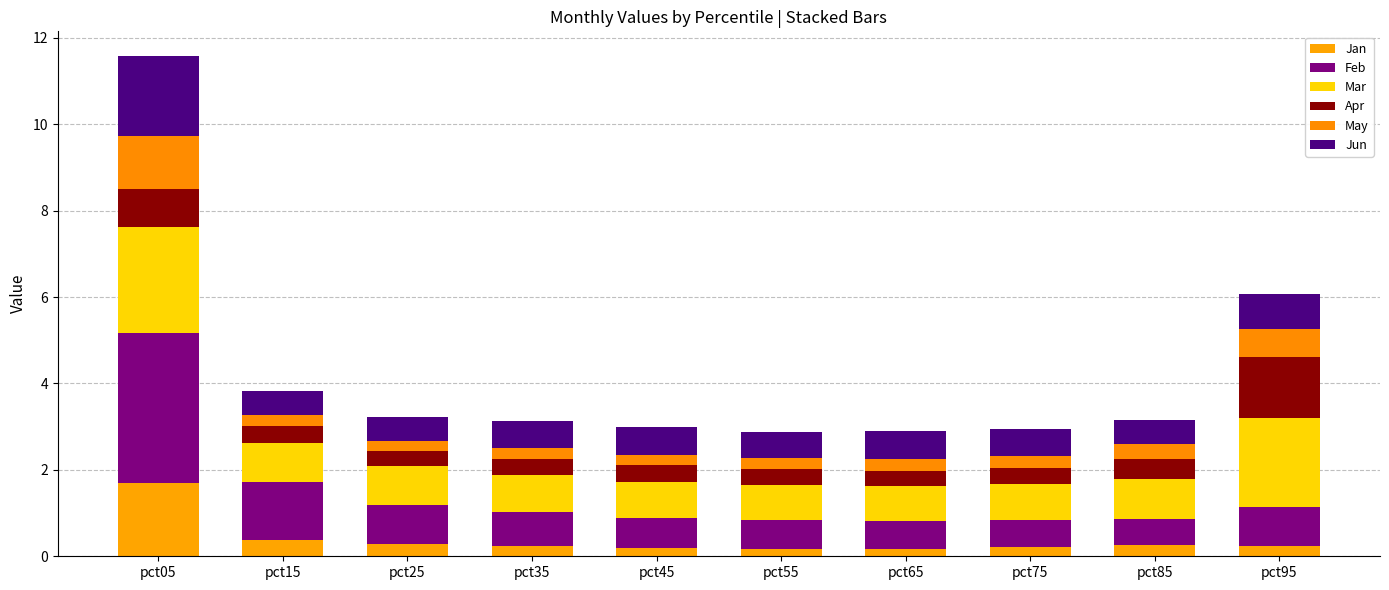

Are the bars horizontal?

No